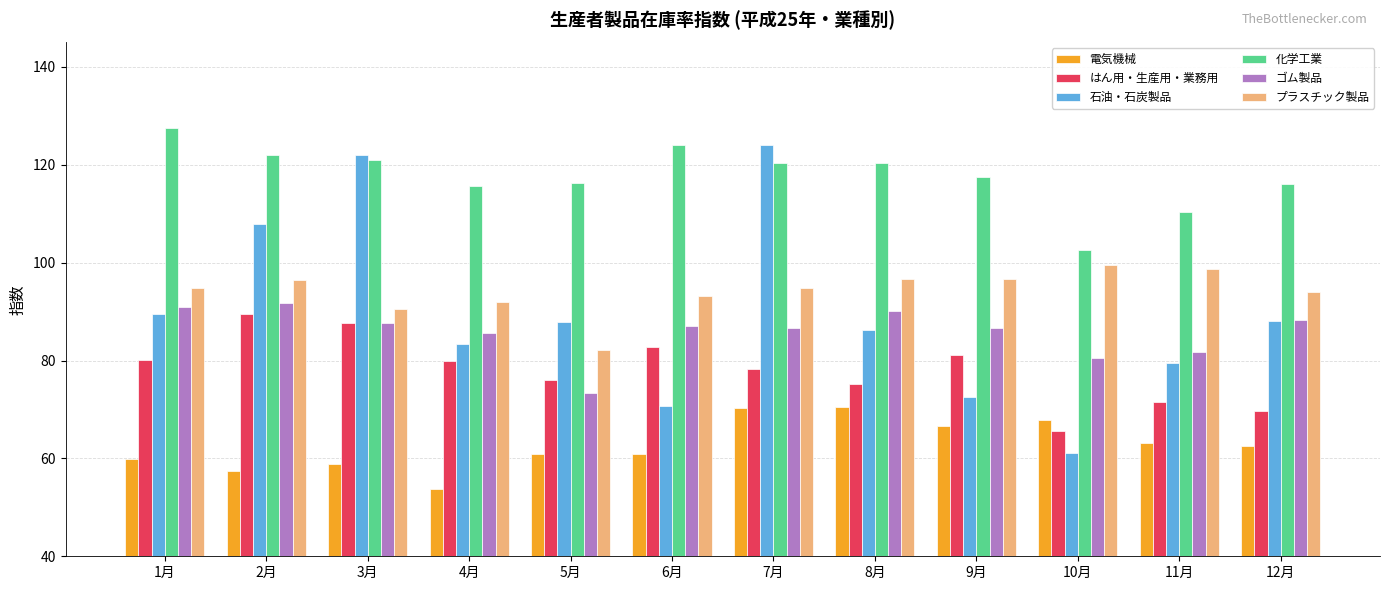

Which series has the largest total across all categories?

化学工業